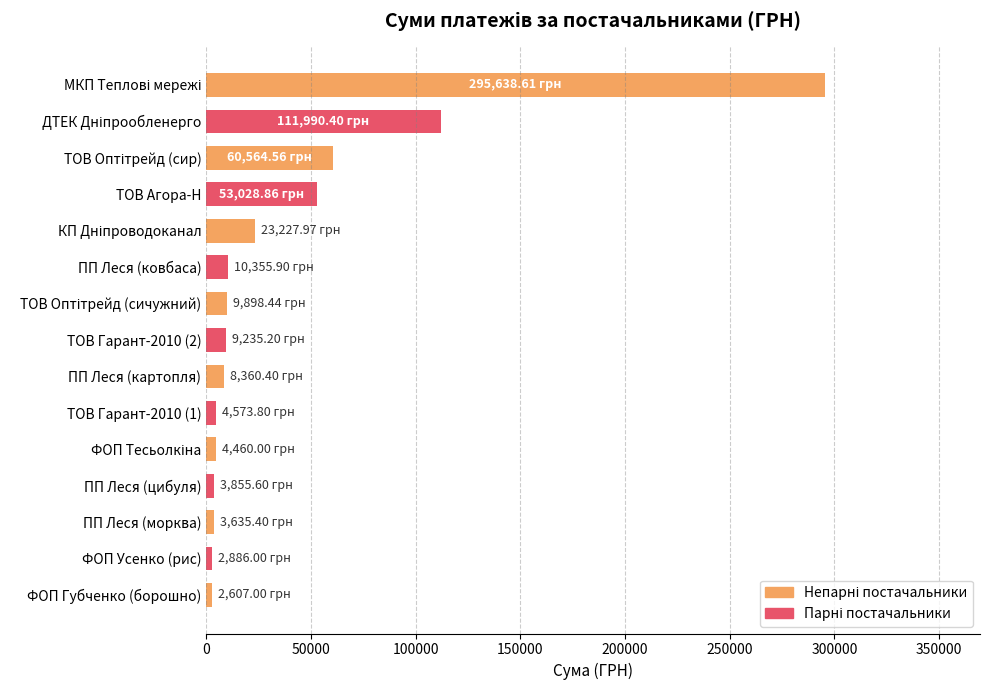

What is the sum of all values?

604318.1